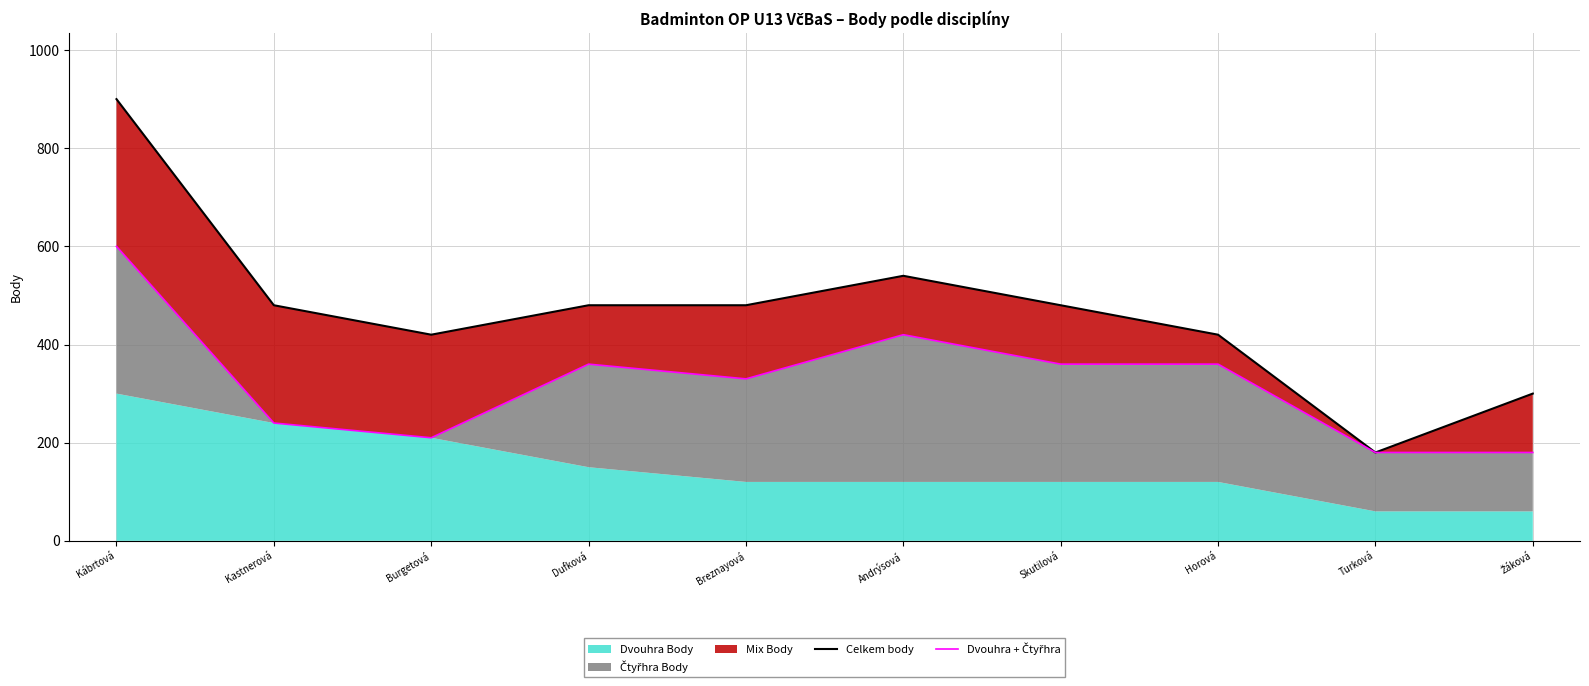

How many values in the Dvouhra + Čtyřhra series are below 360?

5